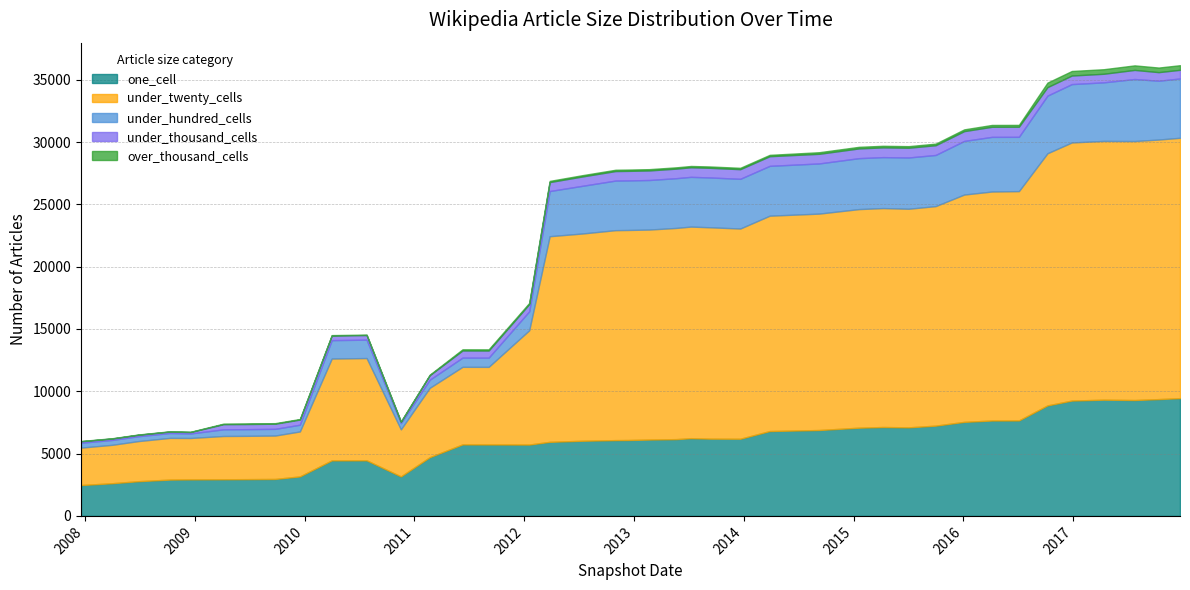

At which category is the sum across all series the highest?

2017-12-22